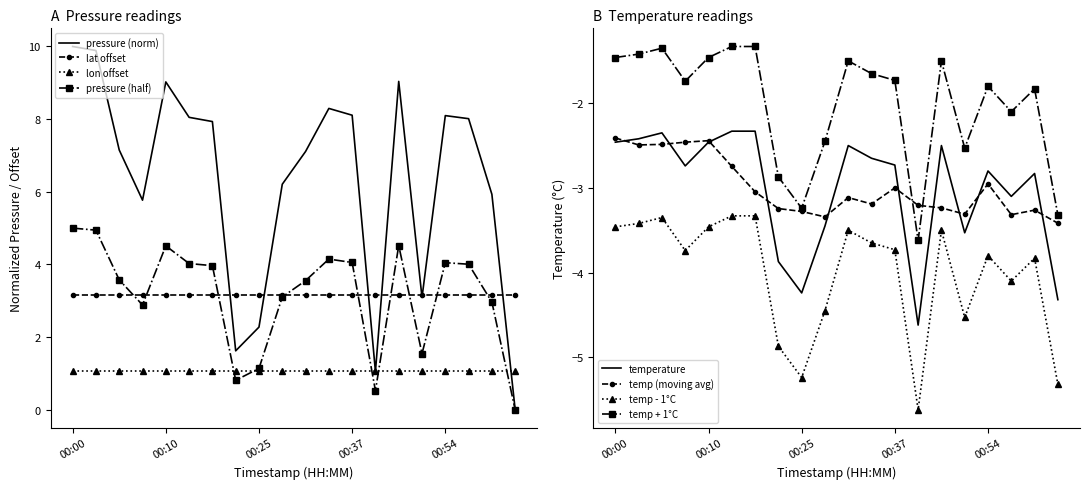

Is the value of temperature at 01:01 greater than the value of pressure at 00:13?

No